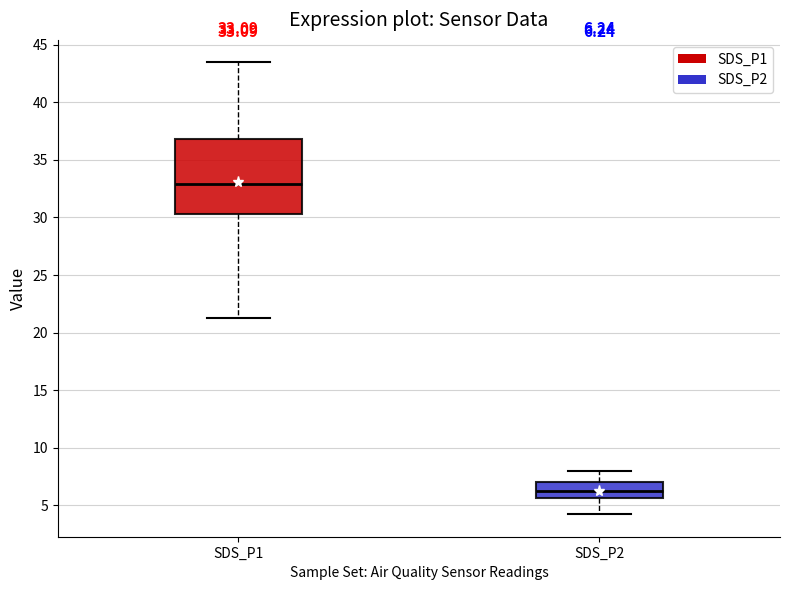

Which box's median line is the highest?

SDS_P1